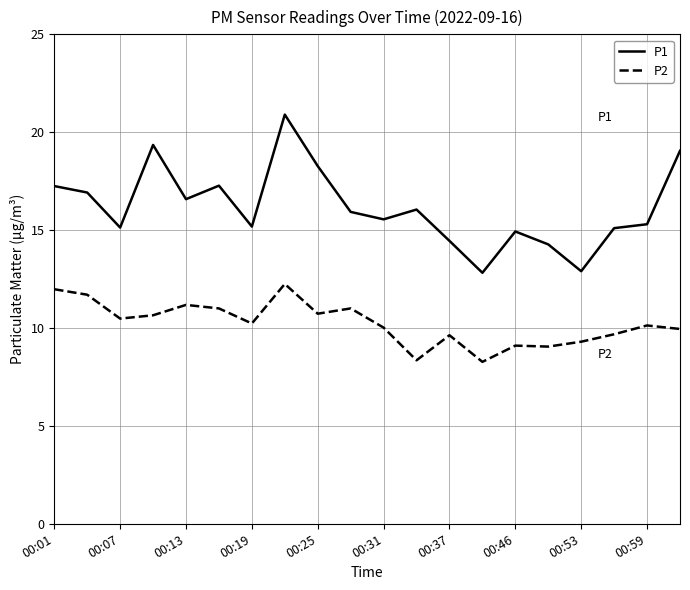

Is this an area chart (filled region under the line)?

No